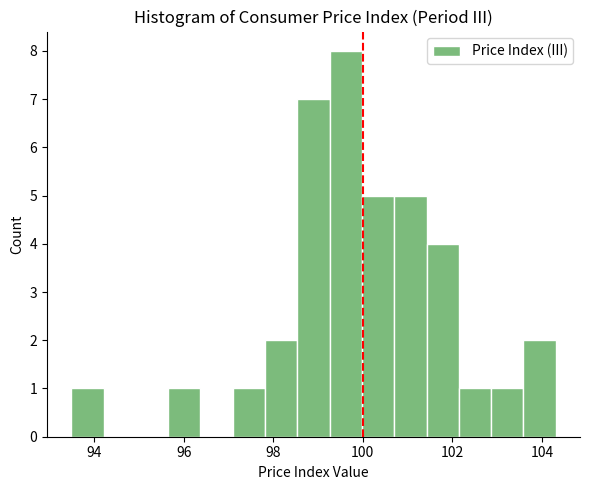

Read against the x-axis, roughly where is the centre of the tallest bar?

99.6